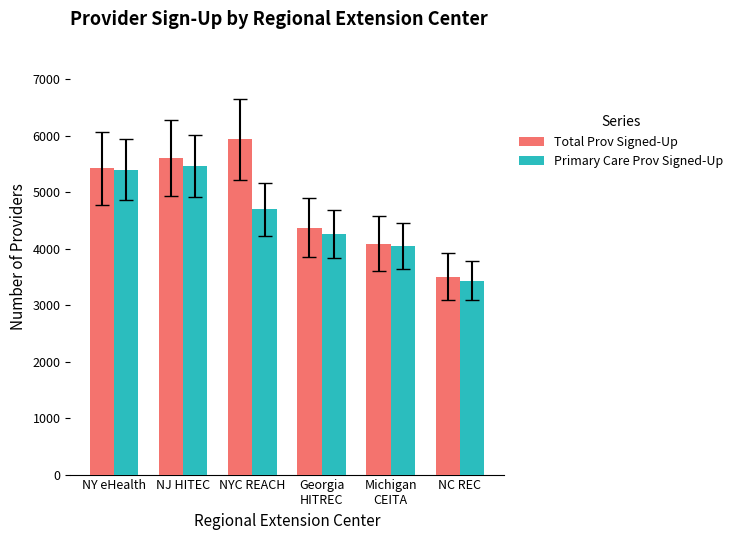

True or false: Total Prov Signed-Up has a value of 3506 at NC REC.

True